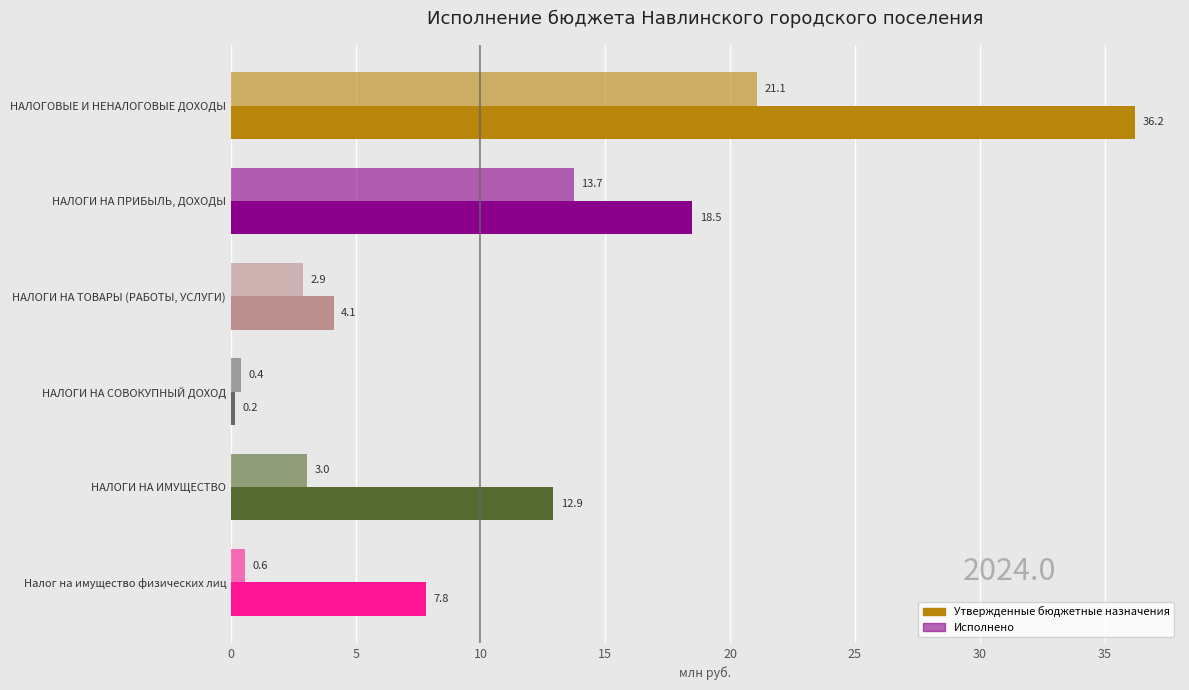

How many data points in Утвержденные бюджетные назначения are above 12?

3